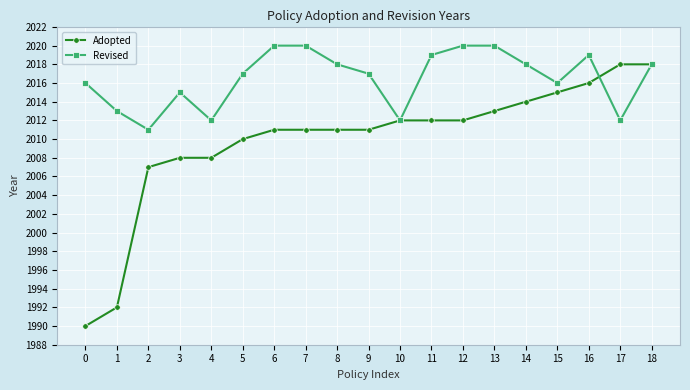

Which series has the largest range (max minus min)?

Adopted